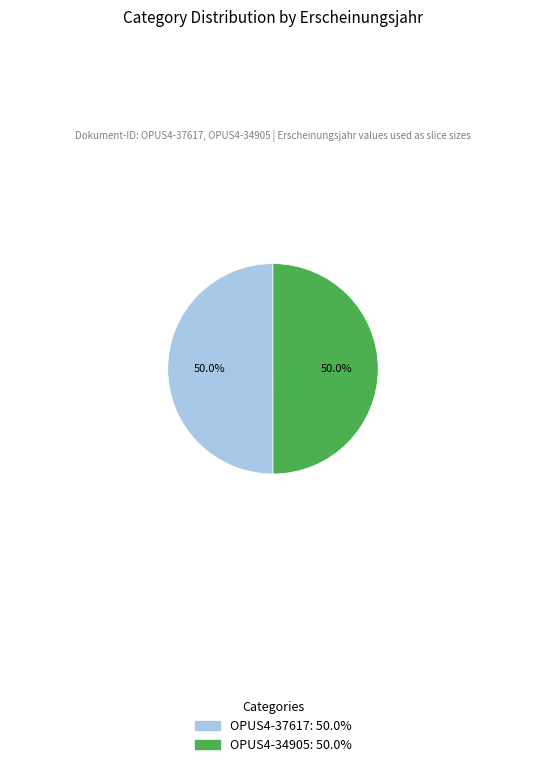

To the nearest percent, what portion does OPUS4-34905 represent?

50%